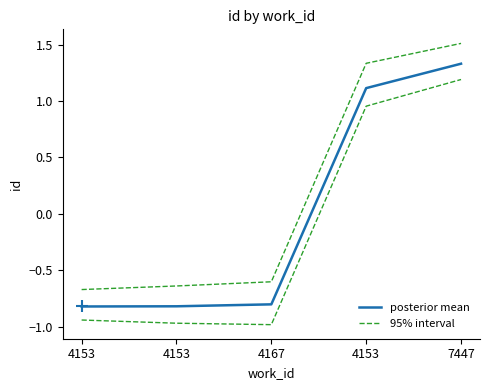

True or false: posterior mean and 95% interval intersect in this chart.

False